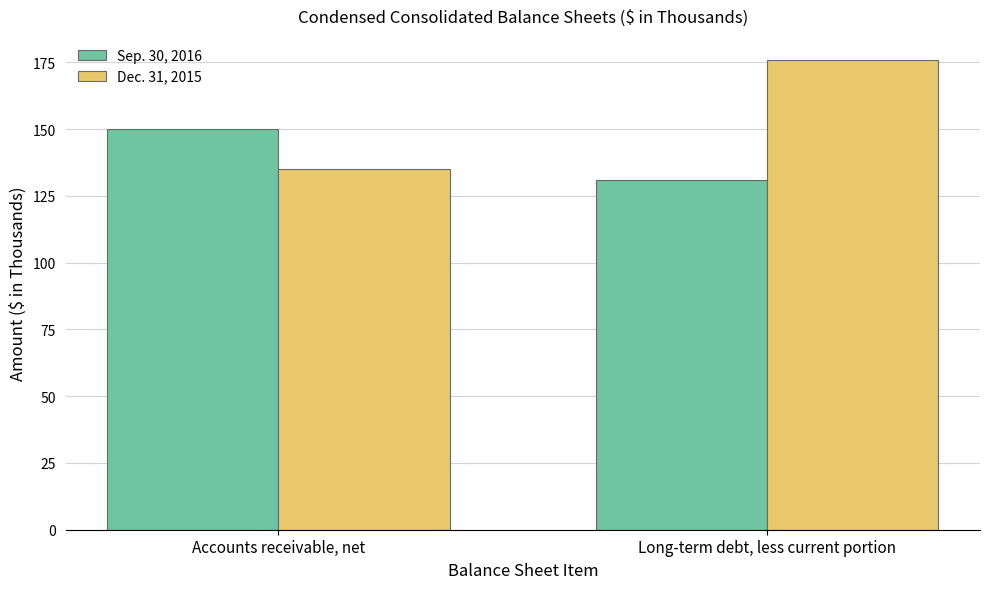

What is the sum of all Sep. 30, 2016 values?

281